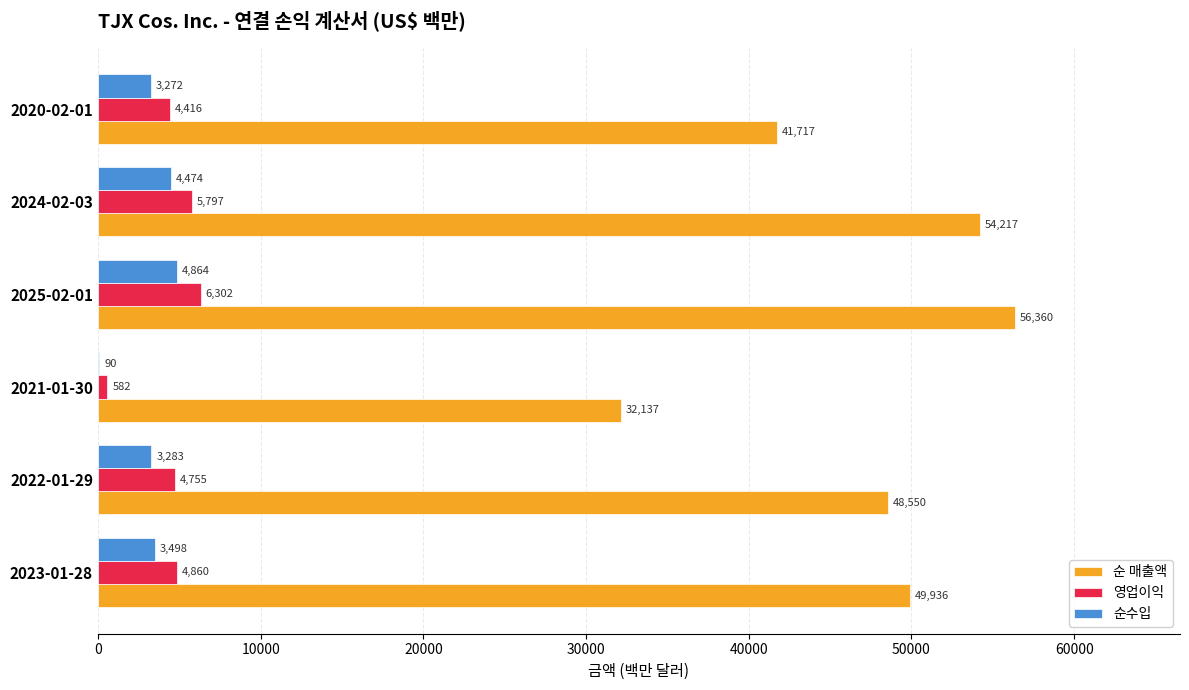

What are all the series names shown in the legend?

순 매출액, 영업이익, 순수입